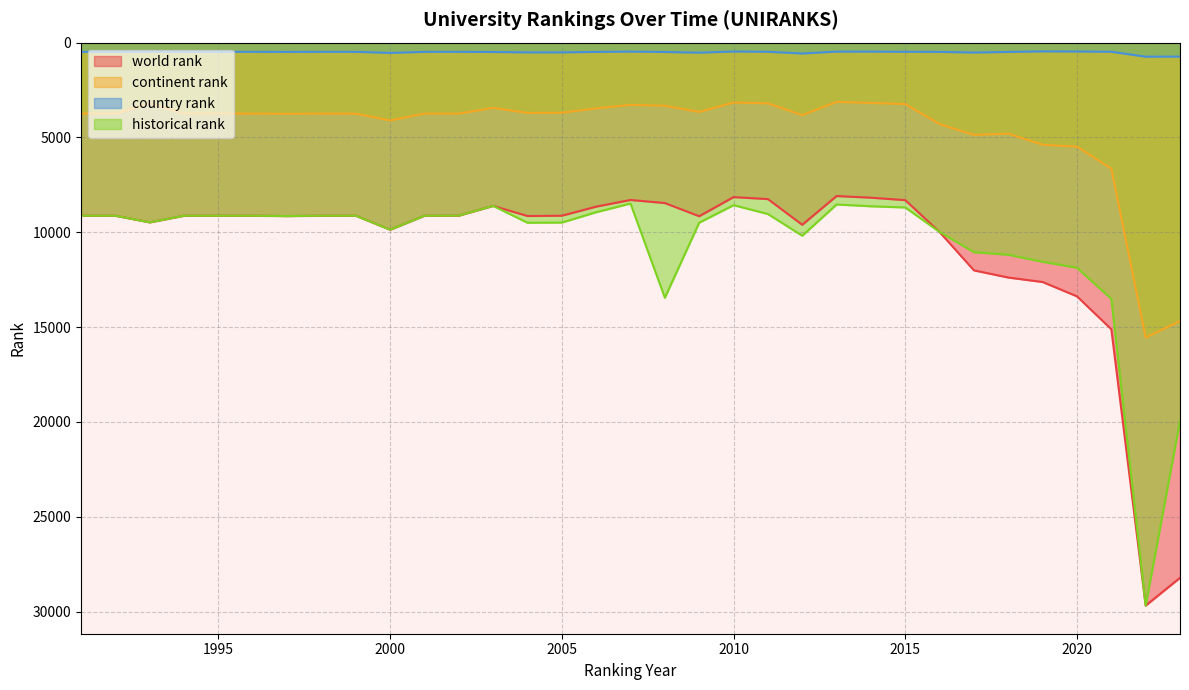

Reading right to left, what are all the values shown in this chart?

world rank: 28217	29681	15112	13377	12621	12385	12007	9987	8304	8176	8088	9604	8249	8144	9153	8458	8295	8647	9126	9141	8607	9120	9125	9862	9125	9125	9144	9125	9125	9125	9475	9125	9125
continent rank: 14679	15546	6641	5485	5383	4797	4864	4296	3238	3180	3124	3824	3201	3156	3655	3328	3282	3464	3696	3704	3439	3742	3743	4102	3743	3743	3750	3743	3743	3743	3192	3743	3743
country rank: 736	741	480	468	460	491	522	488	483	472	473	573	481	468	529	493	472	489	513	514	493	486	486	541	486	486	489	486	486	486	478	486	486
historical rank: 19938	29681	13508	11869	11554	11182	11049	9983	8691	8628	8534	10180	9035	8570	9493	13451	8484	8941	9487	9496	8607	9120	9125	9862	9125	9125	9144	9125	9125	9125	9475	9125	9125